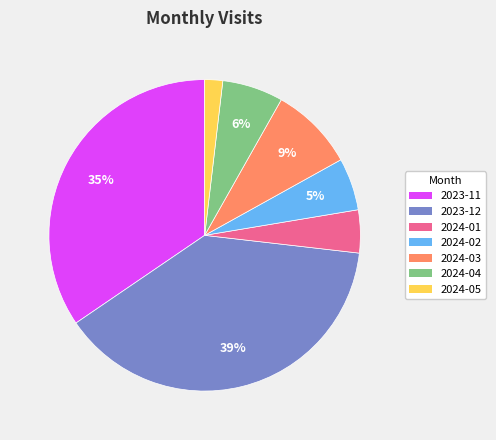

To the nearest percent, what is the average slice percentage?

14%